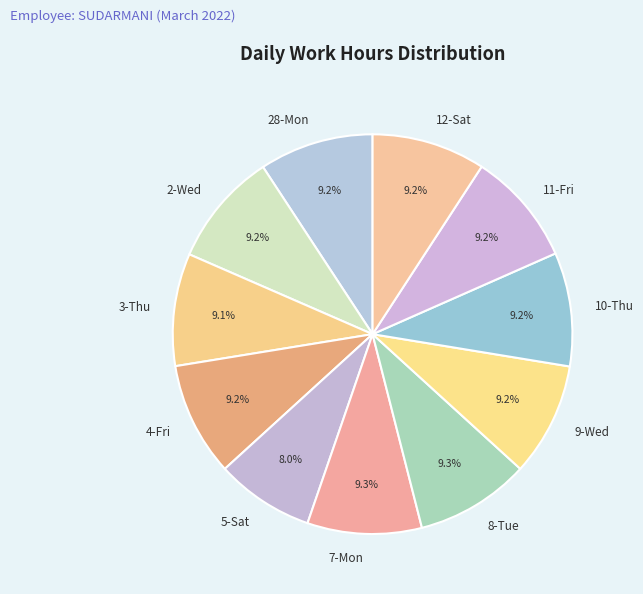

Approximately how many times larger is the value at 10-Thu compared to 7-Mon?

1.0